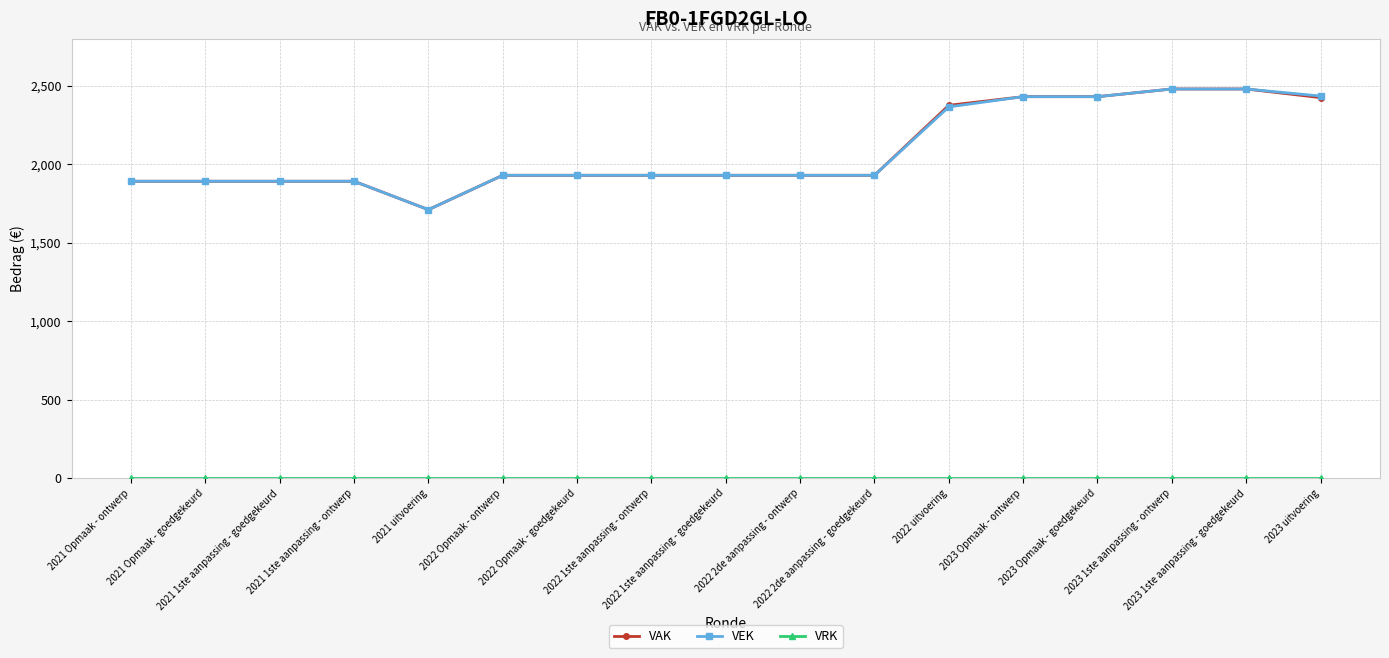

At which category does the chart reach its minimum across all series?

2021 Opmaak - ontwerp